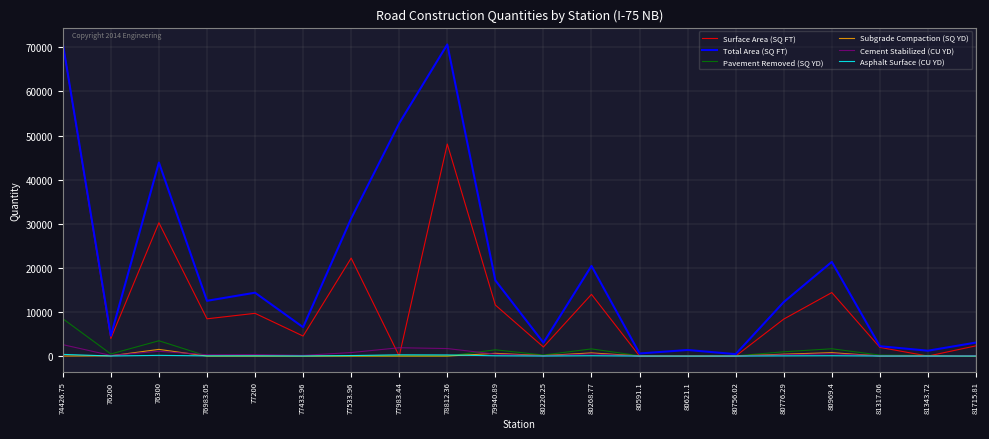

What is the maximum value shown in the chart?

70930.0